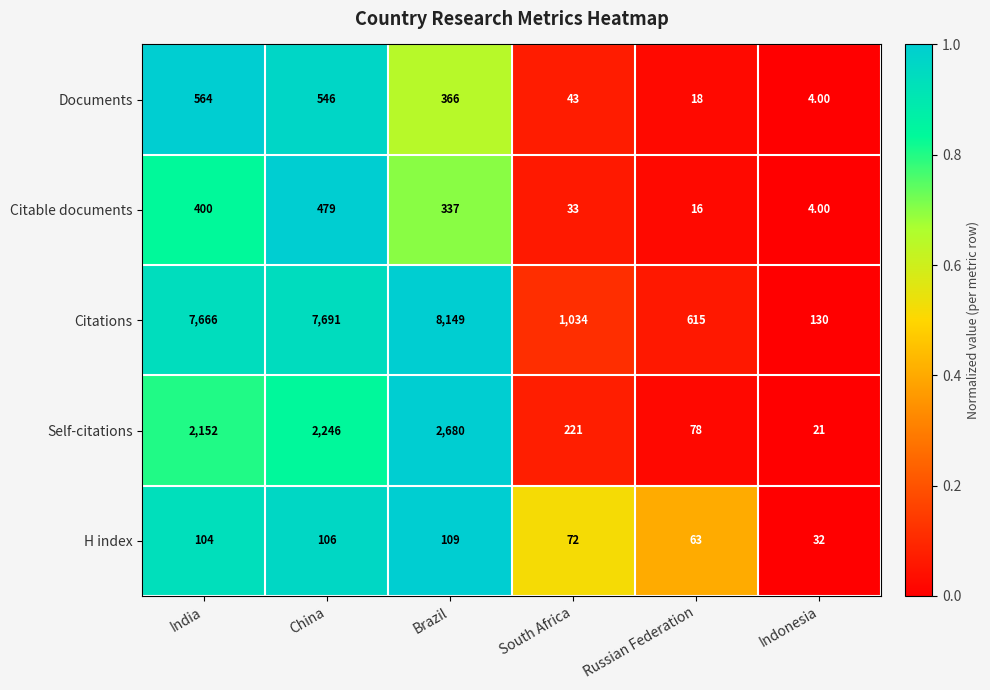

What is the difference between the second highest and second lowest values in the Documents series?

528